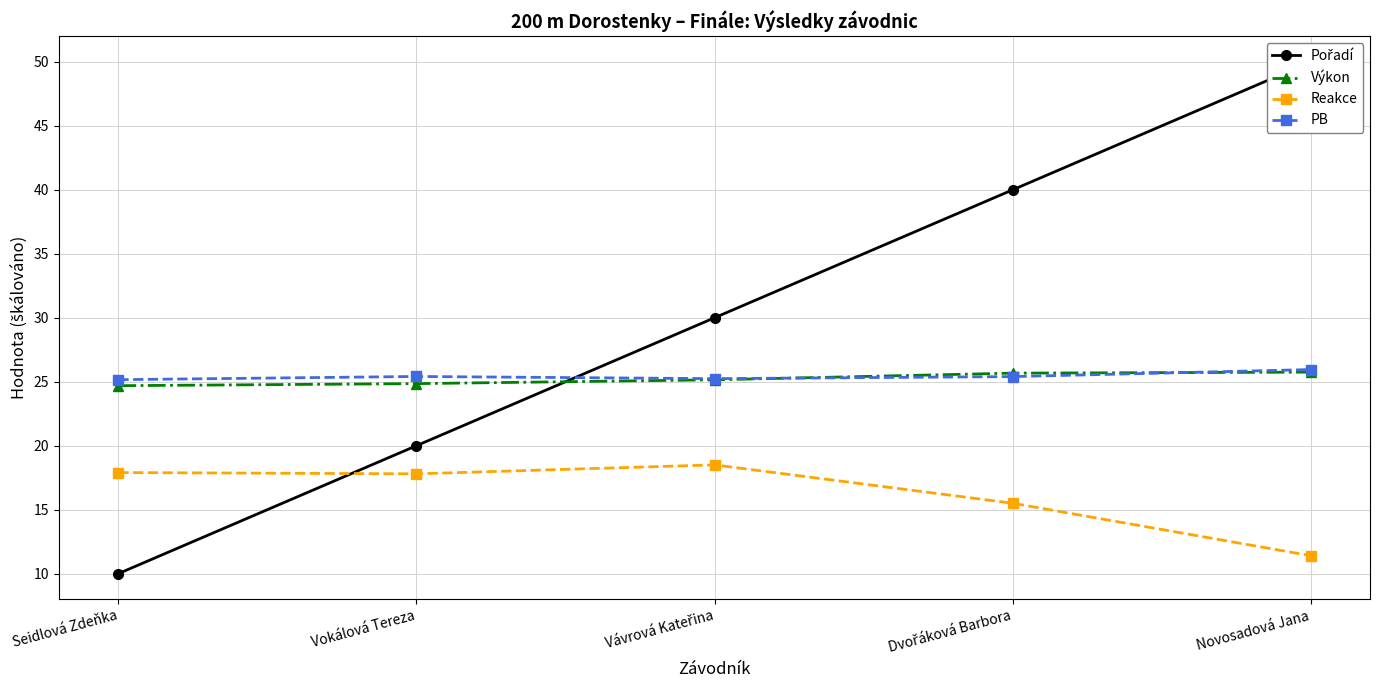

Which series has the largest total across all categories?

Pořadí